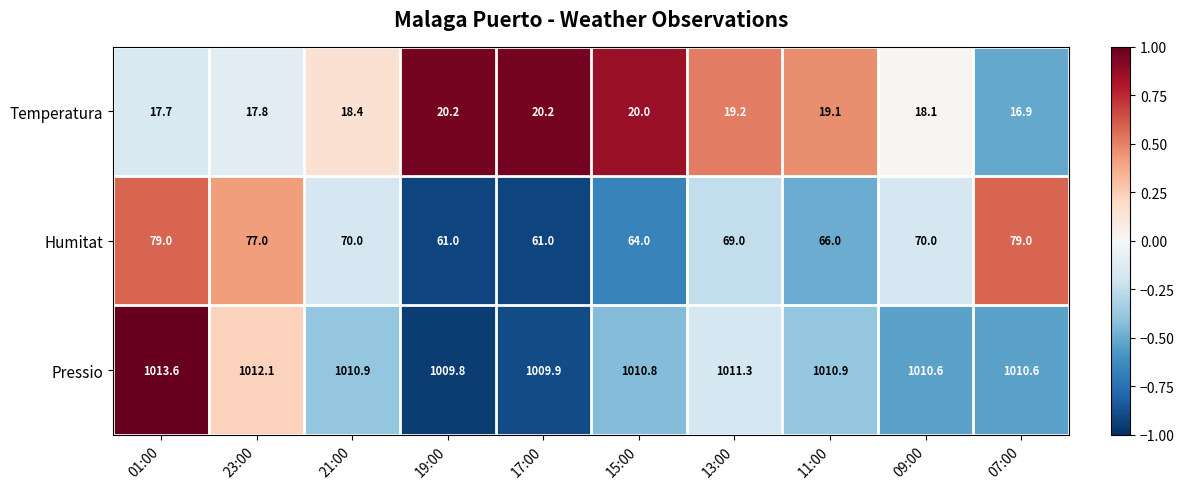

Is the value of Humitat at 23:00 greater than the value of Pressio at 19:00?

No